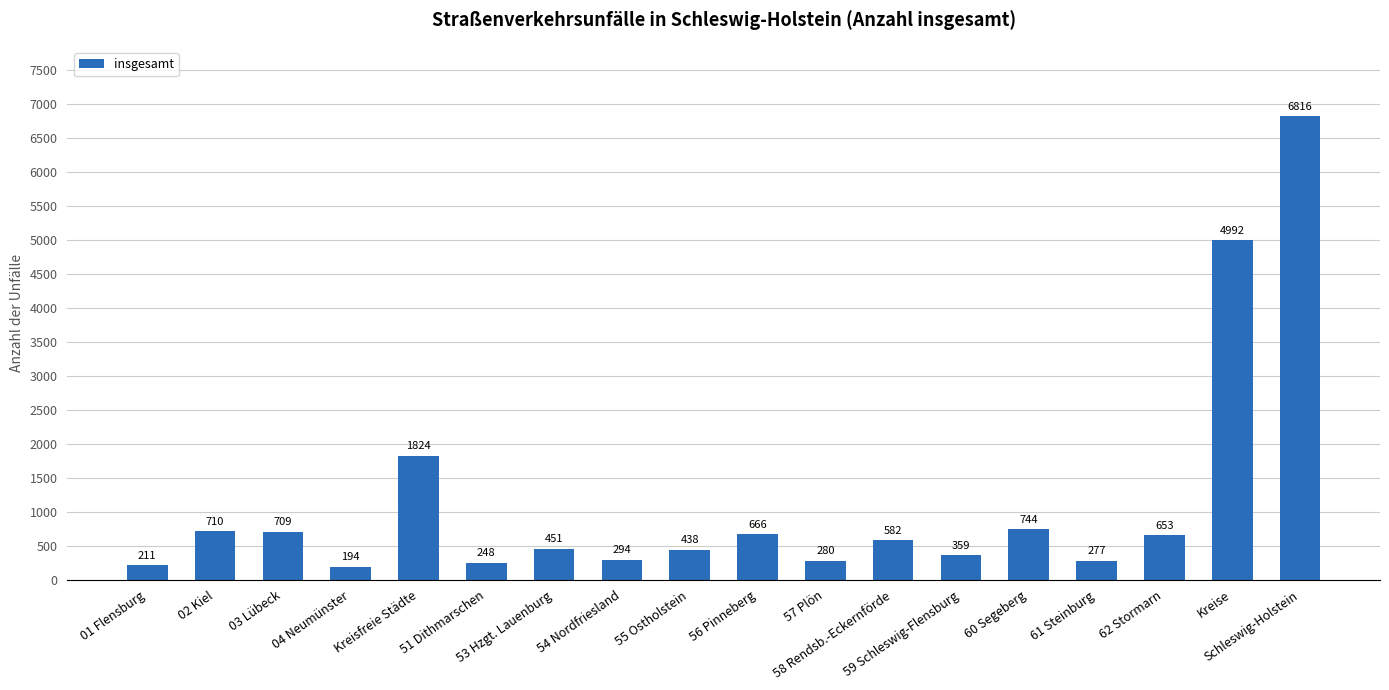

At which label does the data first exceed 582?

02 Kiel